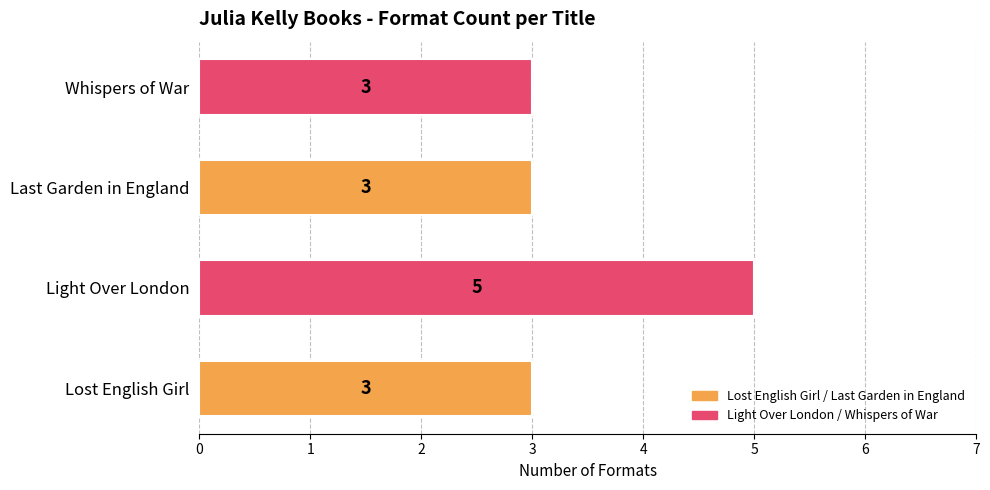

Approximately how many times larger is the value at Last Garden in England compared to Whispers of War?

1.0